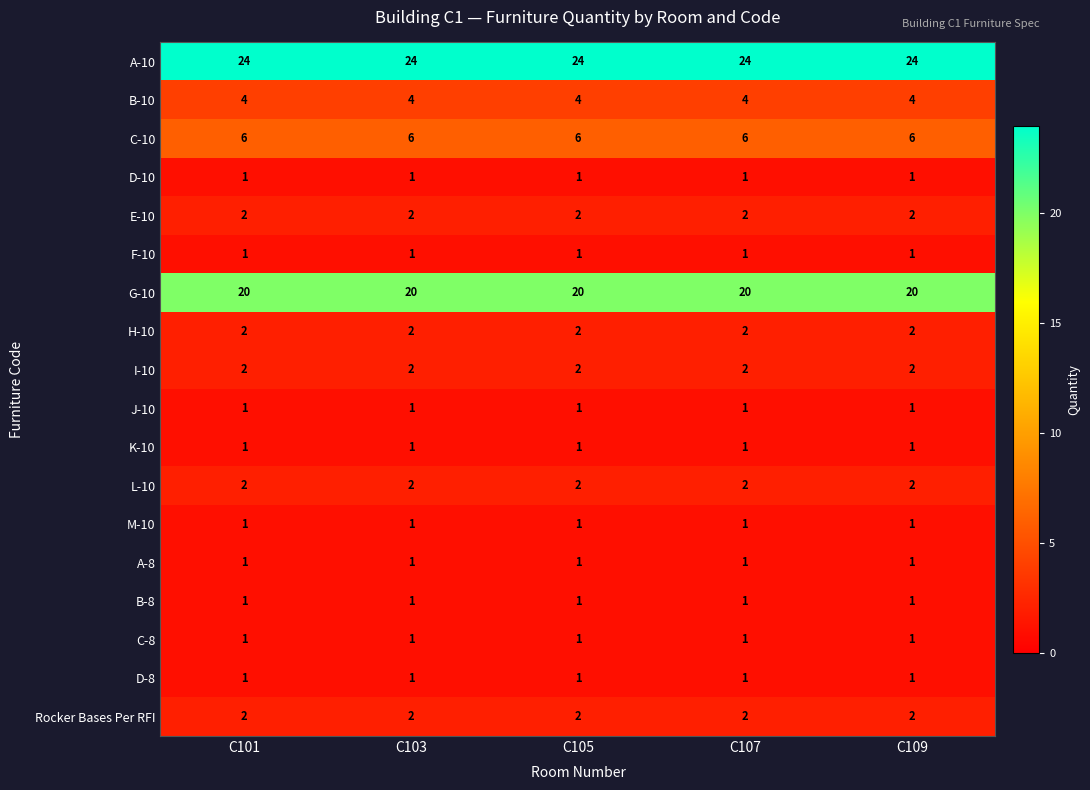

What is the difference between the highest and lowest values at C109?

23